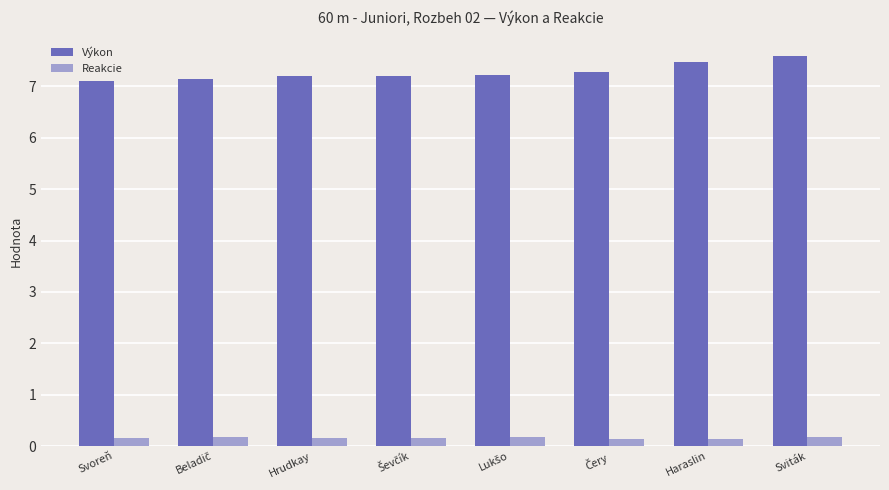

At which category is the sum across all series the highest?

Sviták